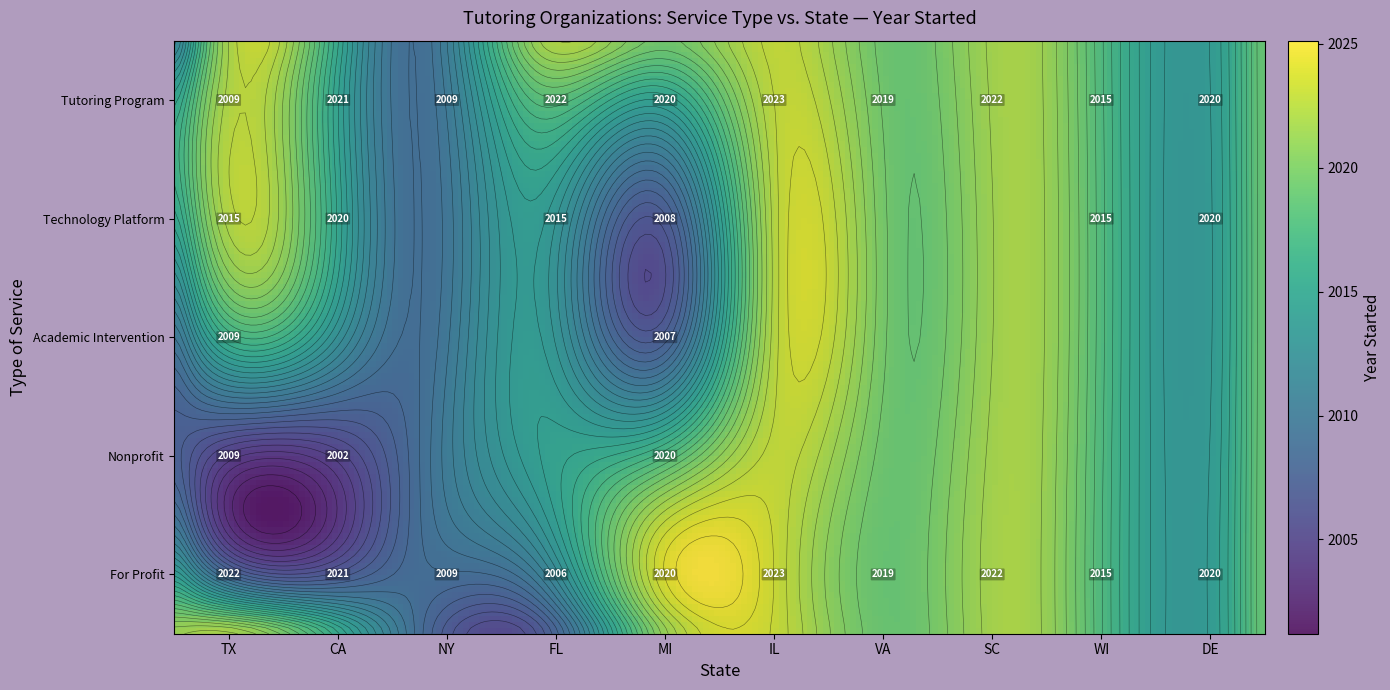

How many series are shown in this chart?

5